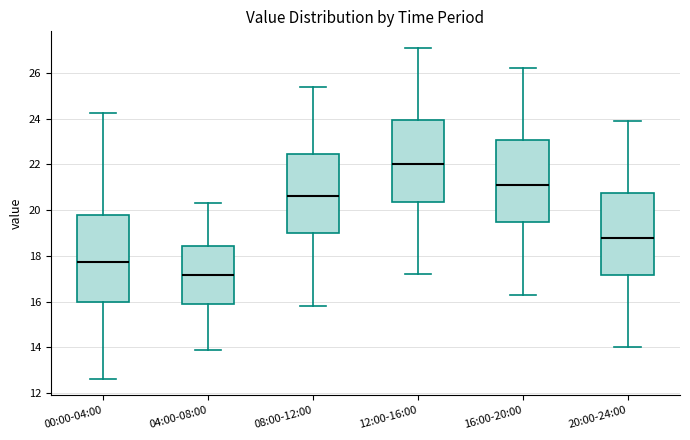

Reading left to right, read every box against the y-axis: the position of its median line, the range the box covers, and the ends of its whiskers. The values are not printed on the chart, so give them approximately, as read against the axis.

00:00-04:00: median 17.8, box 16.0 to 19.8, whiskers 12.6 to 24.2
04:00-08:00: median 17.2, box 15.8 to 18.4, whiskers 14.0 to 20.4
08:00-12:00: median 20.6, box 19.0 to 22.4, whiskers 15.8 to 25.4
12:00-16:00: median 22.0, box 20.4 to 24.0, whiskers 17.2 to 27.2
16:00-20:00: median 21.2, box 19.4 to 23.0, whiskers 16.4 to 26.2
20:00-24:00: median 18.8, box 17.2 to 20.8, whiskers 14.0 to 24.0